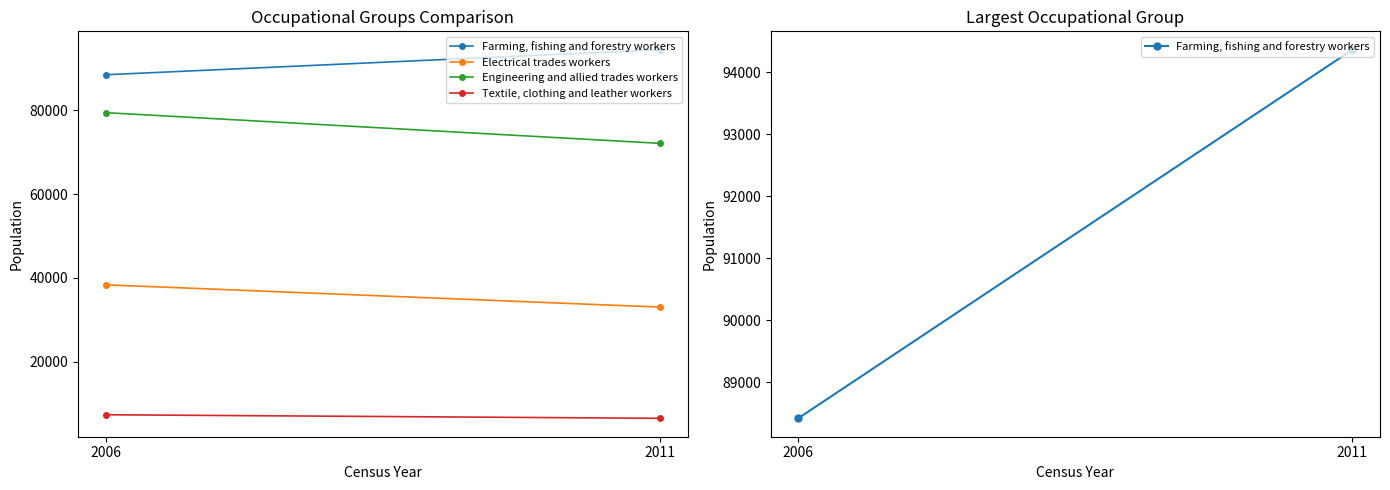

True or false: Textile, clothing and leather workers has a value of 1391 at 2011.

False